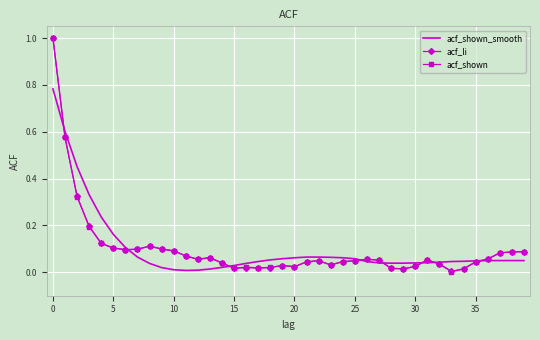

True or false: acf_li and acf_shown_smooth intersect in this chart.

True